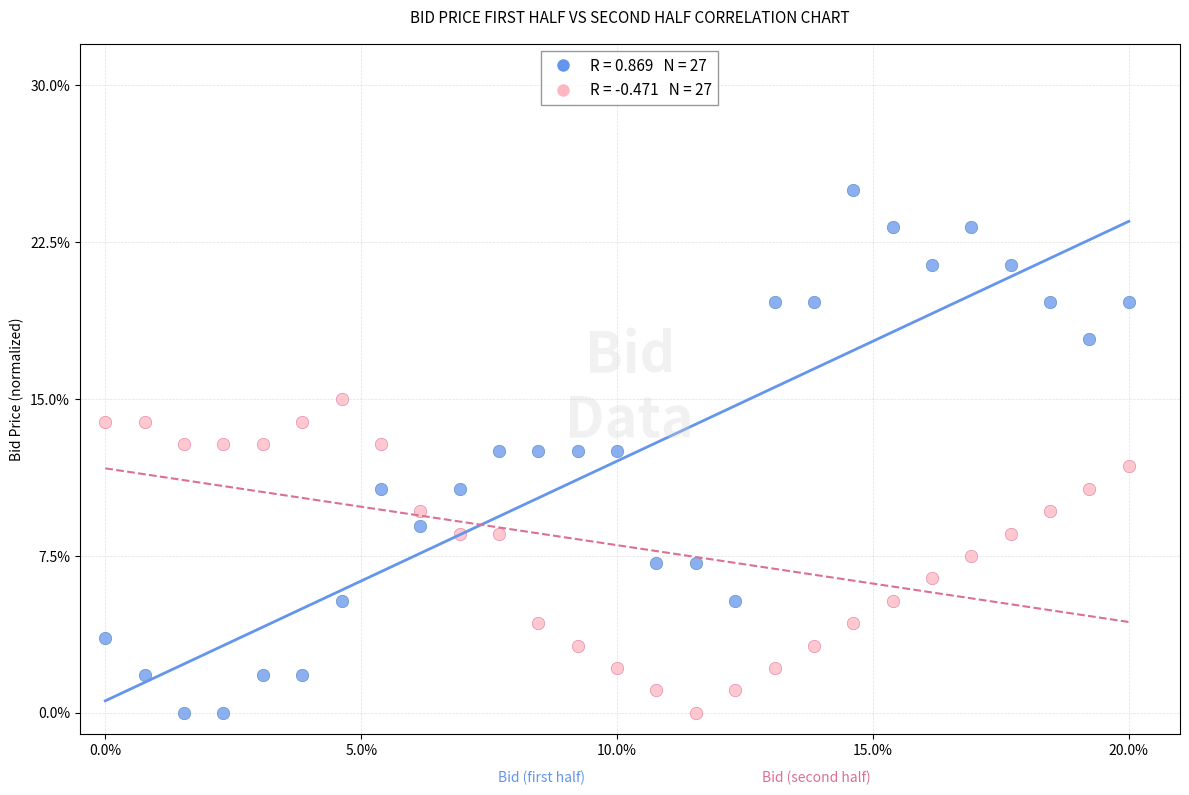

Across all data points, what is the range of X values (max minus min)?

20.0